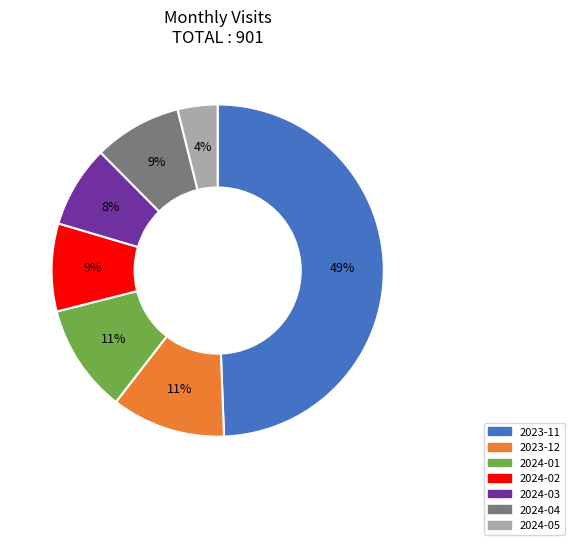

What percentage is the 2023-12 slice, to the nearest percent?

11%